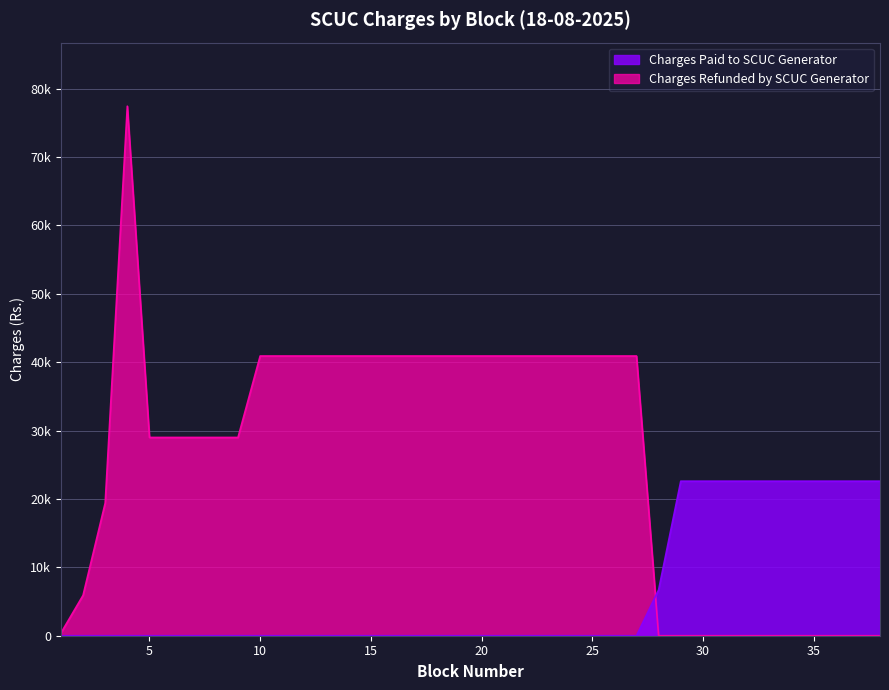

The Increment due to SCUC series shows 0.0 at 14. True or false?

True